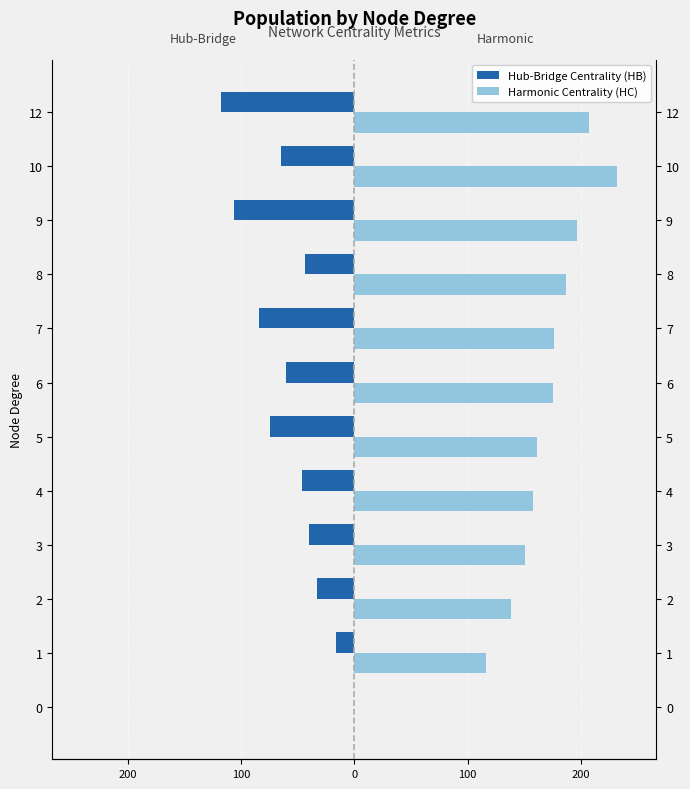

Reading right to left, extract all data points from this chart.

Hub-Bridge Centrality (HB): -117.4	-64.2	-106.0	-43.8	-84.2	-60.6	-74.4	-46.1	-40.2	-32.7	-15.7	0.0
Harmonic Centrality (HC): 206.6	231.6	196.5	187.2	176.1	175.0	161.4	157.9	150.7	138.6	116.0	0.0